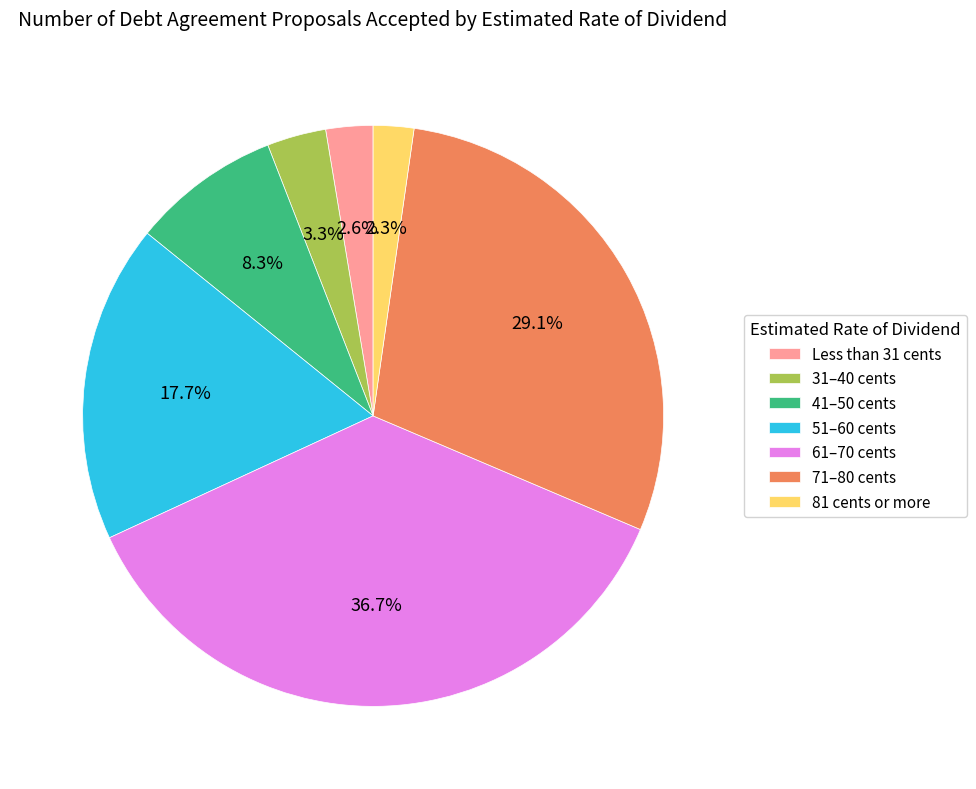

The 81 cents or more slice represents 2% of the pie. True or false?

True